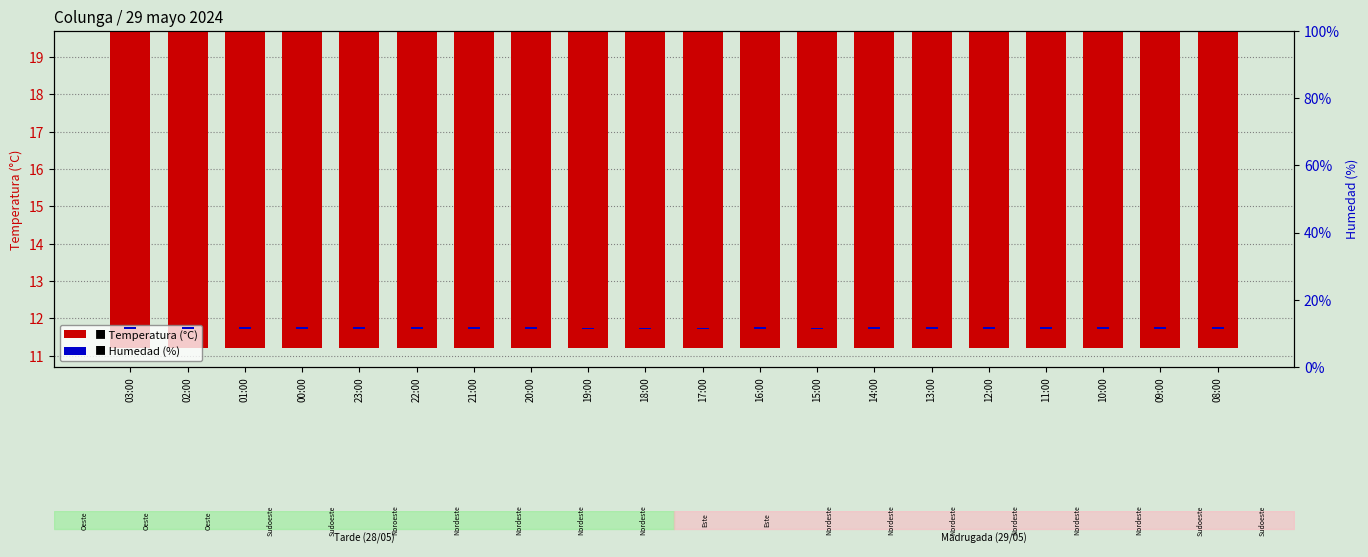

Read the Humedad (%) value at 02:00.

0.7